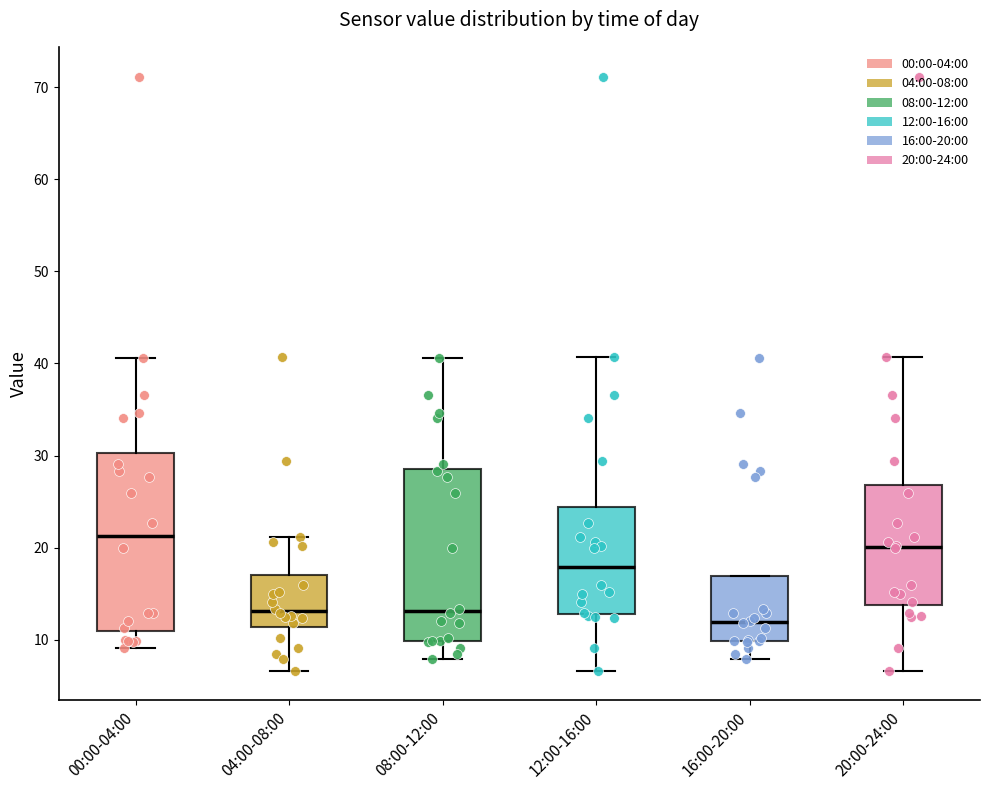

Which box has the highest median line?

00:00-04:00